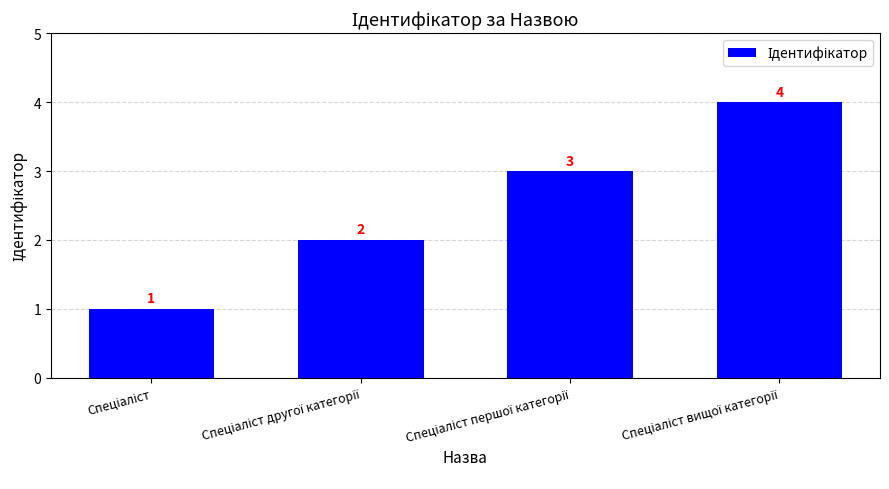

What is the value of the 3rd bar from the left?

3